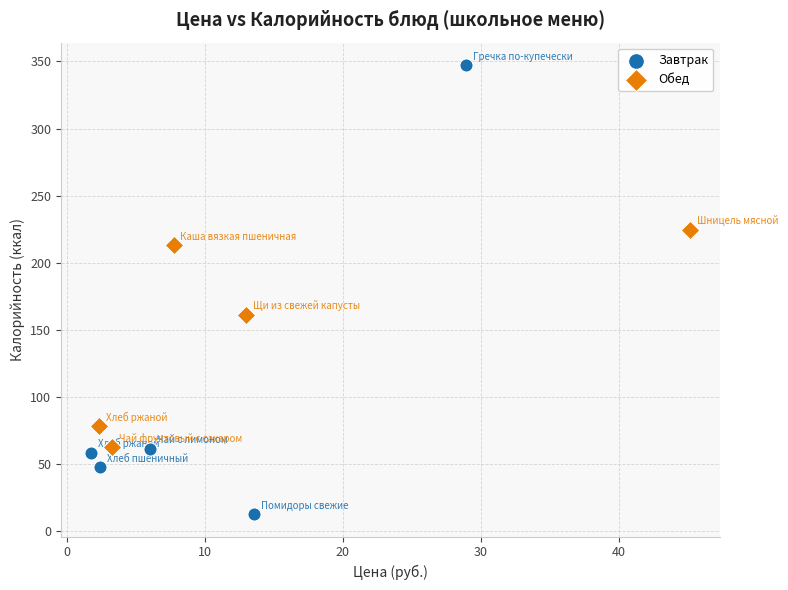

Which series has the largest Y range (max minus min)?

Завтрак